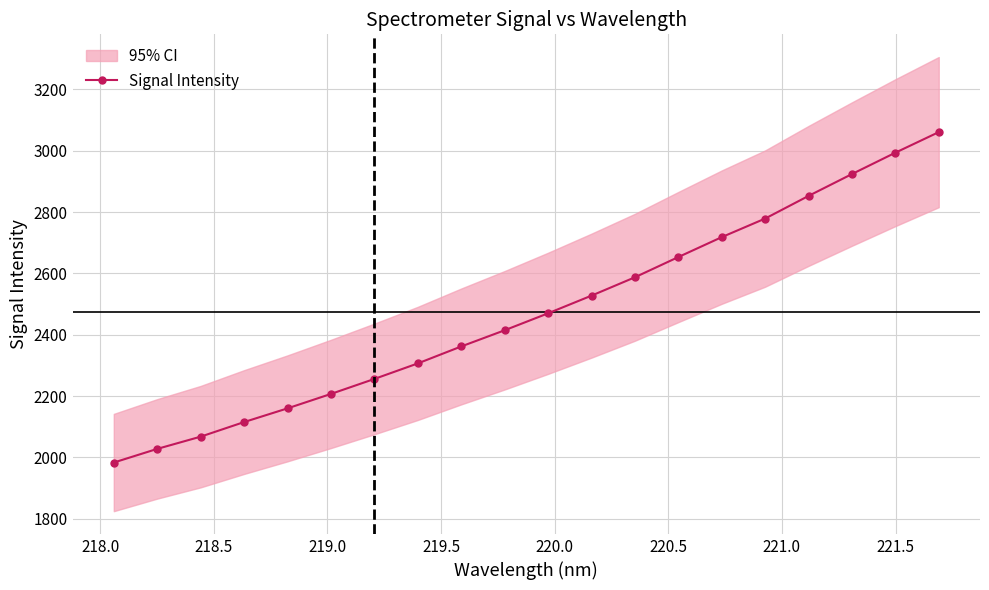

What is the minimum value for Signal Intensity?

1983.0